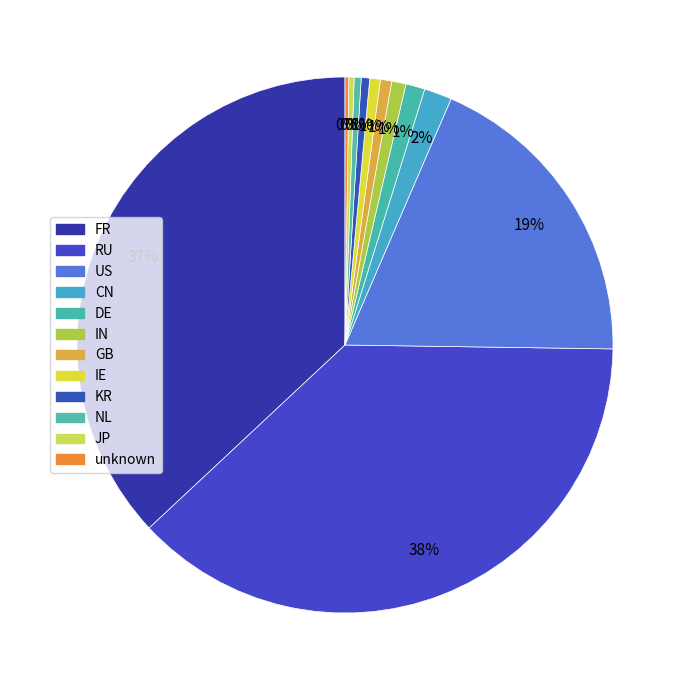

To the nearest percent, what is the difference between the FR and DE slice percentages?

36%